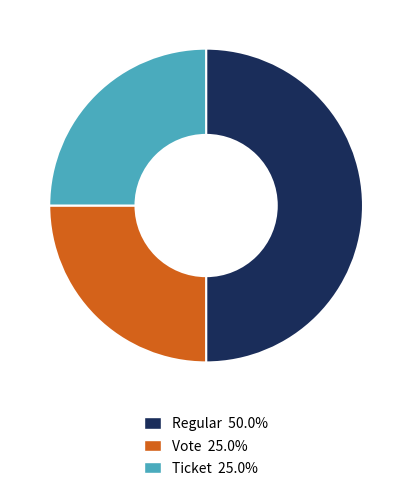

Between Regular and Vote, which is larger?

Regular